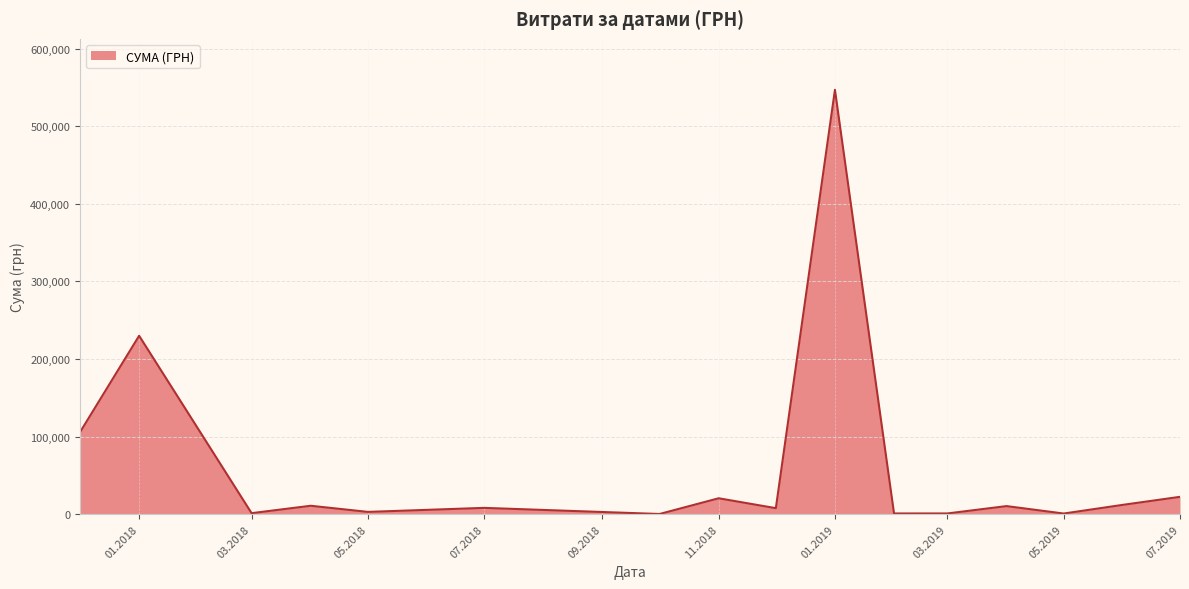

How many categories are shown in the chart?

16